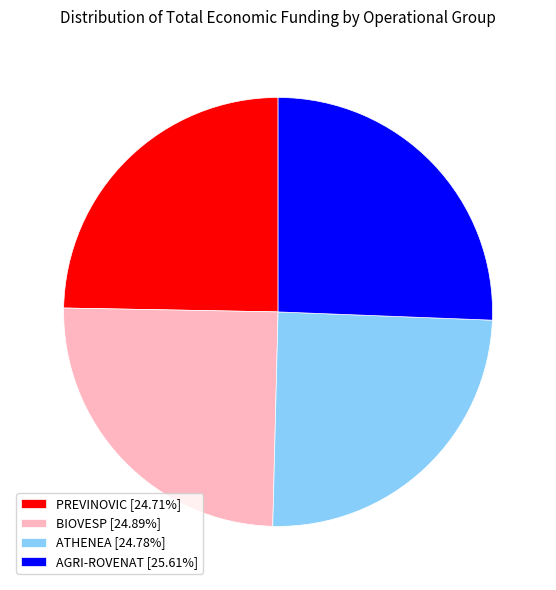

Does any single category account for the majority?

No